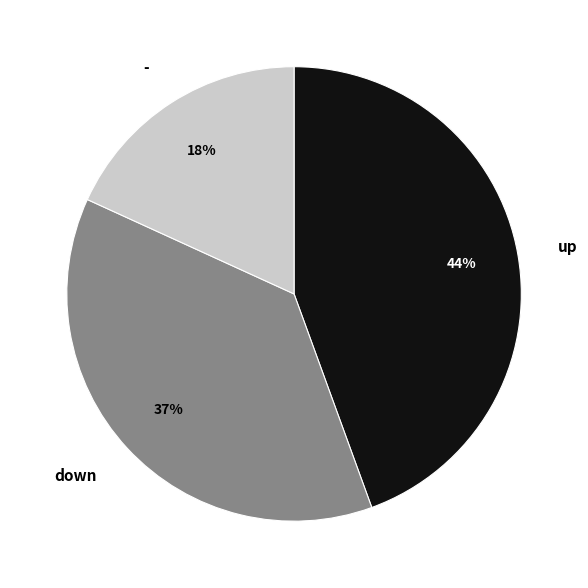

What percentage is the - slice, to the nearest percent?

18%